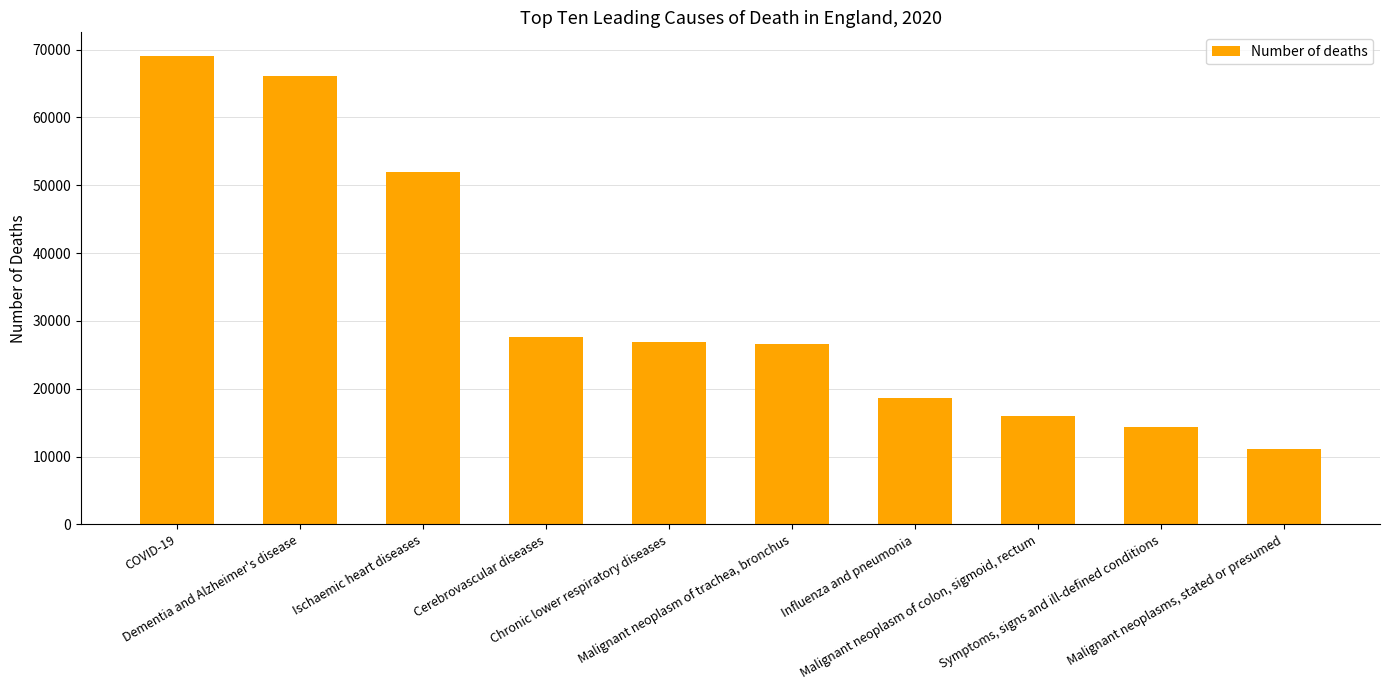

What is the ratio of the value at Ischaemic heart diseases to the value at Cerebrovascular diseases?

1.9